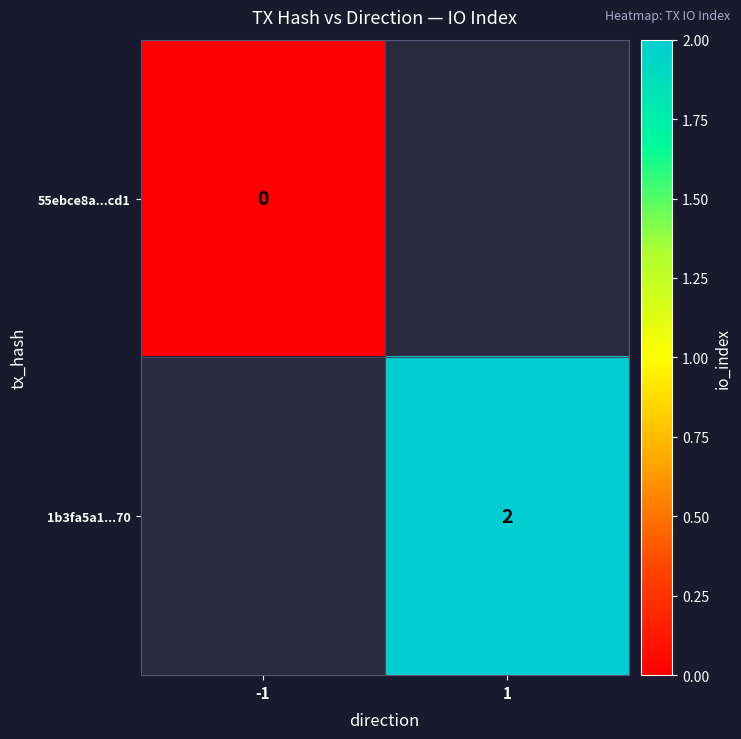

Is it true that 1b3fa5a1...70 equals 1.0 at 1?

False